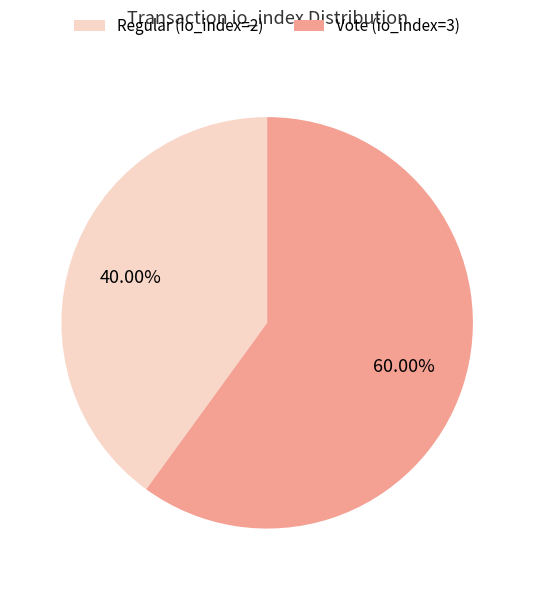

Which category has the biggest portion of the pie?

Vote (io_index=3)